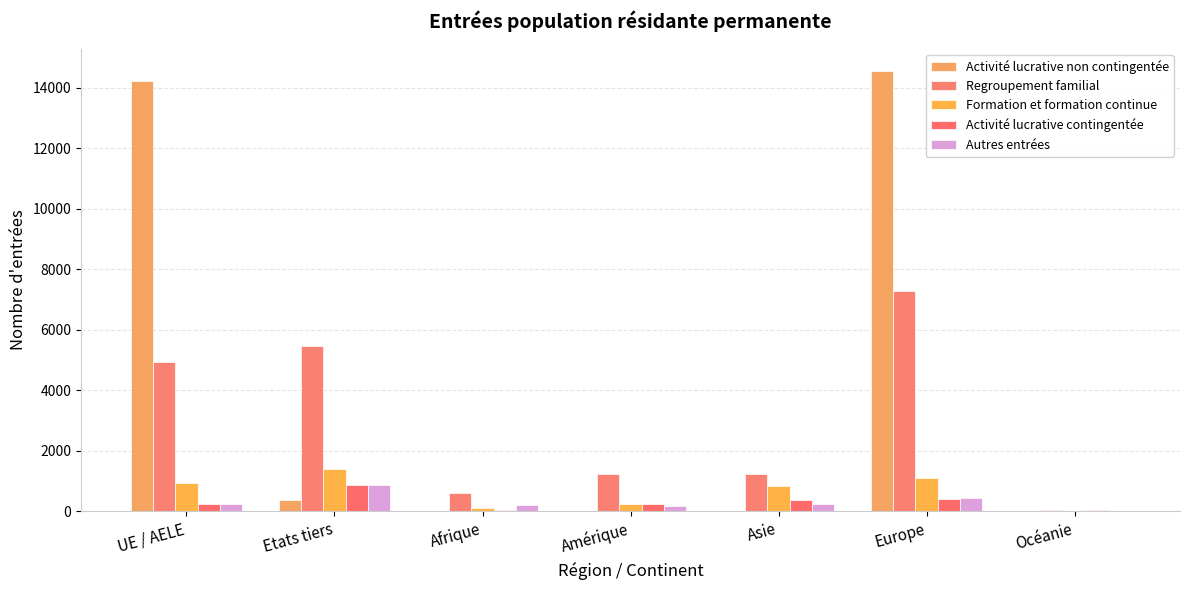

What is the label of the 7th bar from the right?

UE / AELE